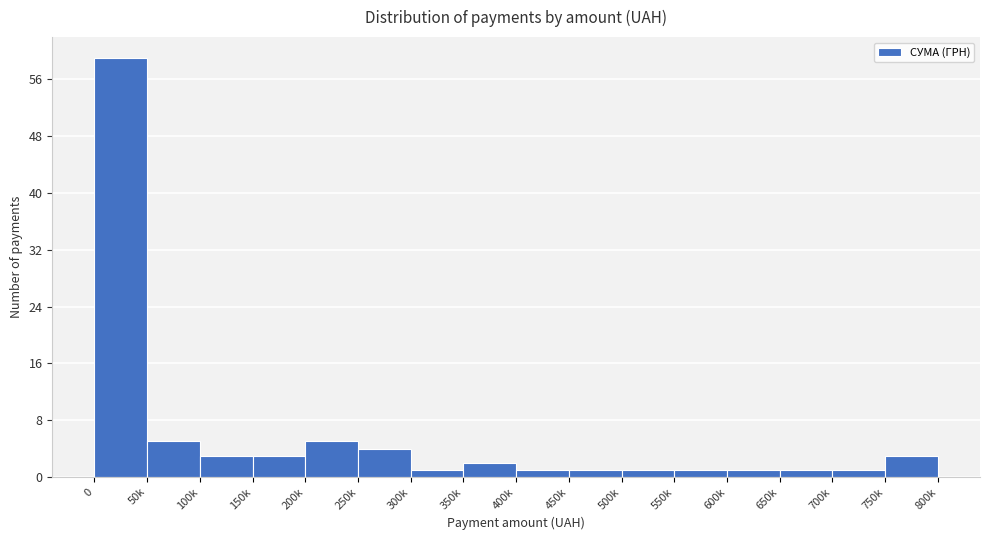

Reading right to left, what are all the values shown in this chart?

3	1	1	1	1	1	1	1	2	1	4	5	3	3	5	59